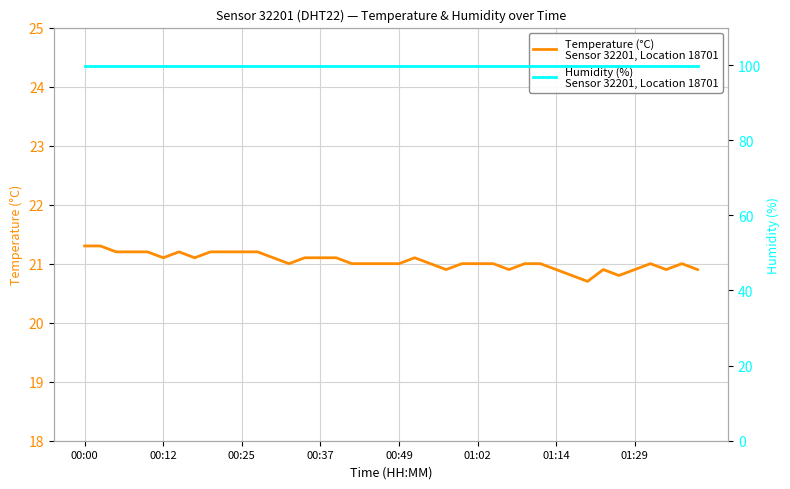

At 26, list the series in order from largest to smallest.

Humidity (%)
Sensor 32201, Location 18701, Temperature (°C)
Sensor 32201, Location 18701